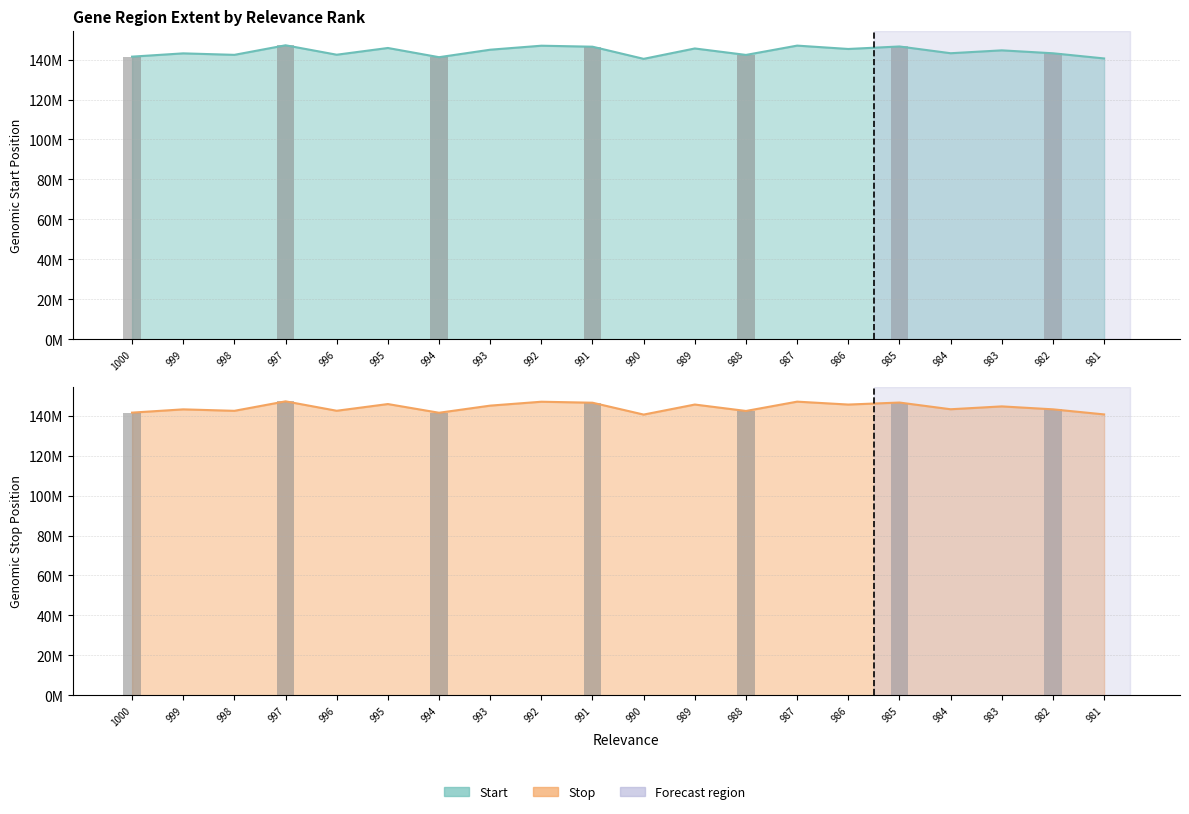

At which label does Stop (bar) first exceed 143167156?

999